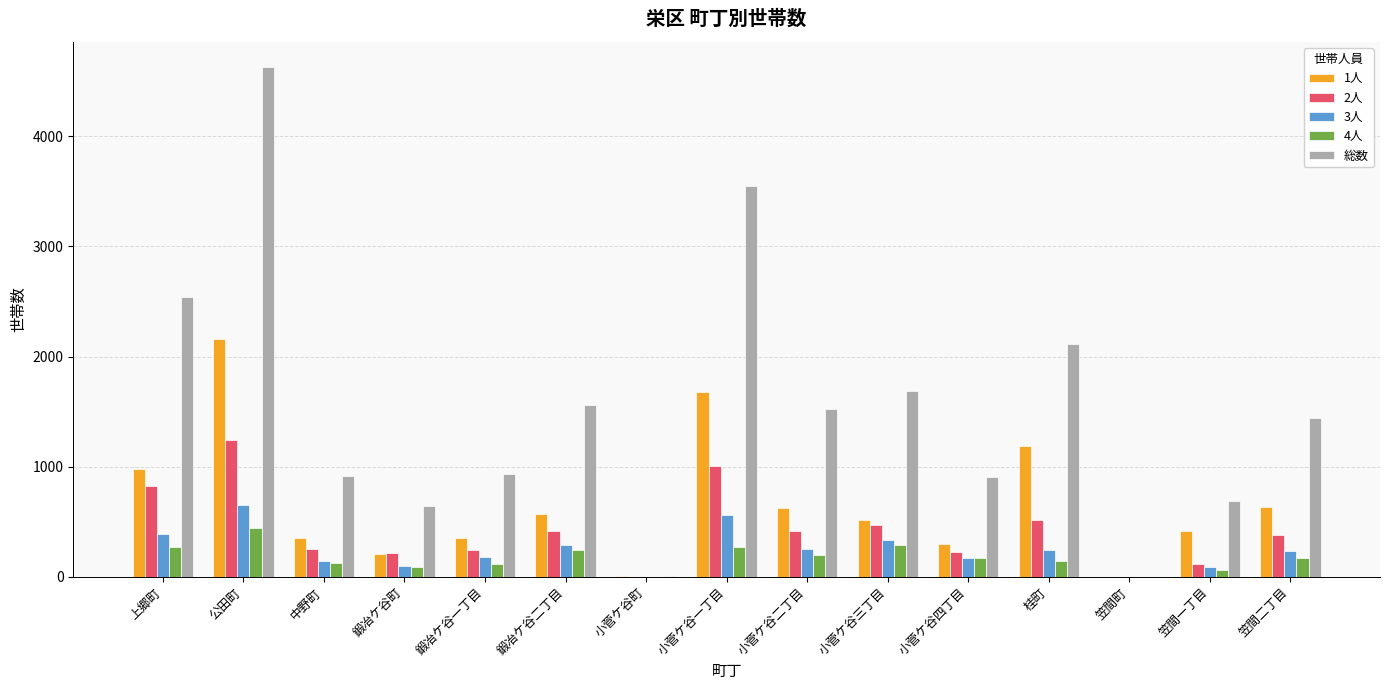

How many categories are shown in the chart?

15